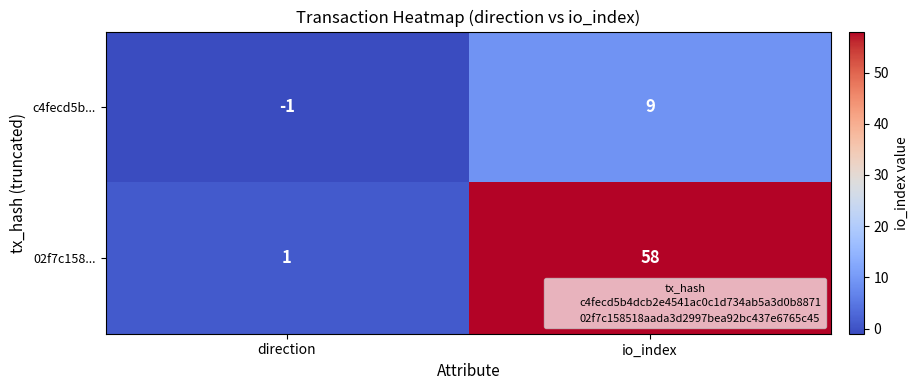

What is the difference between the maximum and minimum values in the c4fecd5b... series?

10